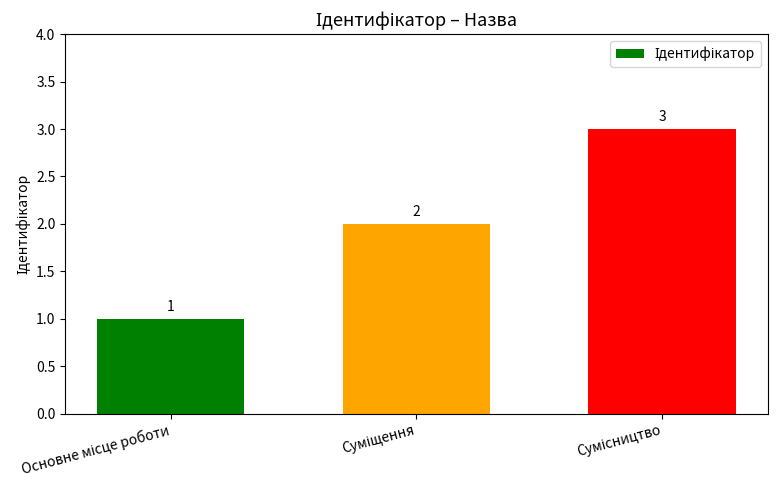

What is the value of the 3rd bar from the left?

3